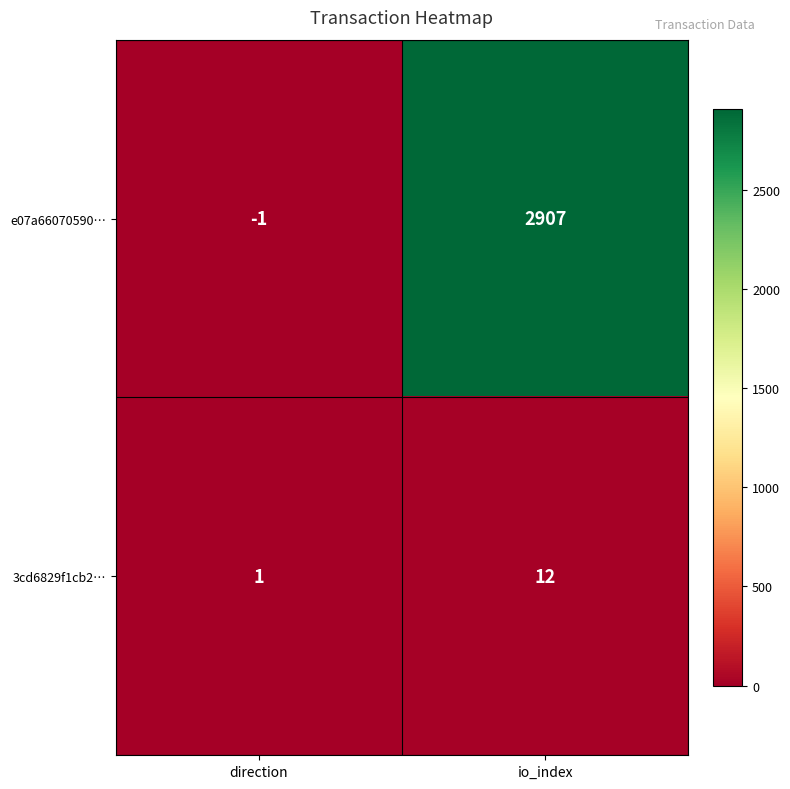

Reading left to right, what are all the values shown in this chart?

e07a66070590…: direction=-1	io_index=2907
3cd6829f1cb2…: direction=1	io_index=12